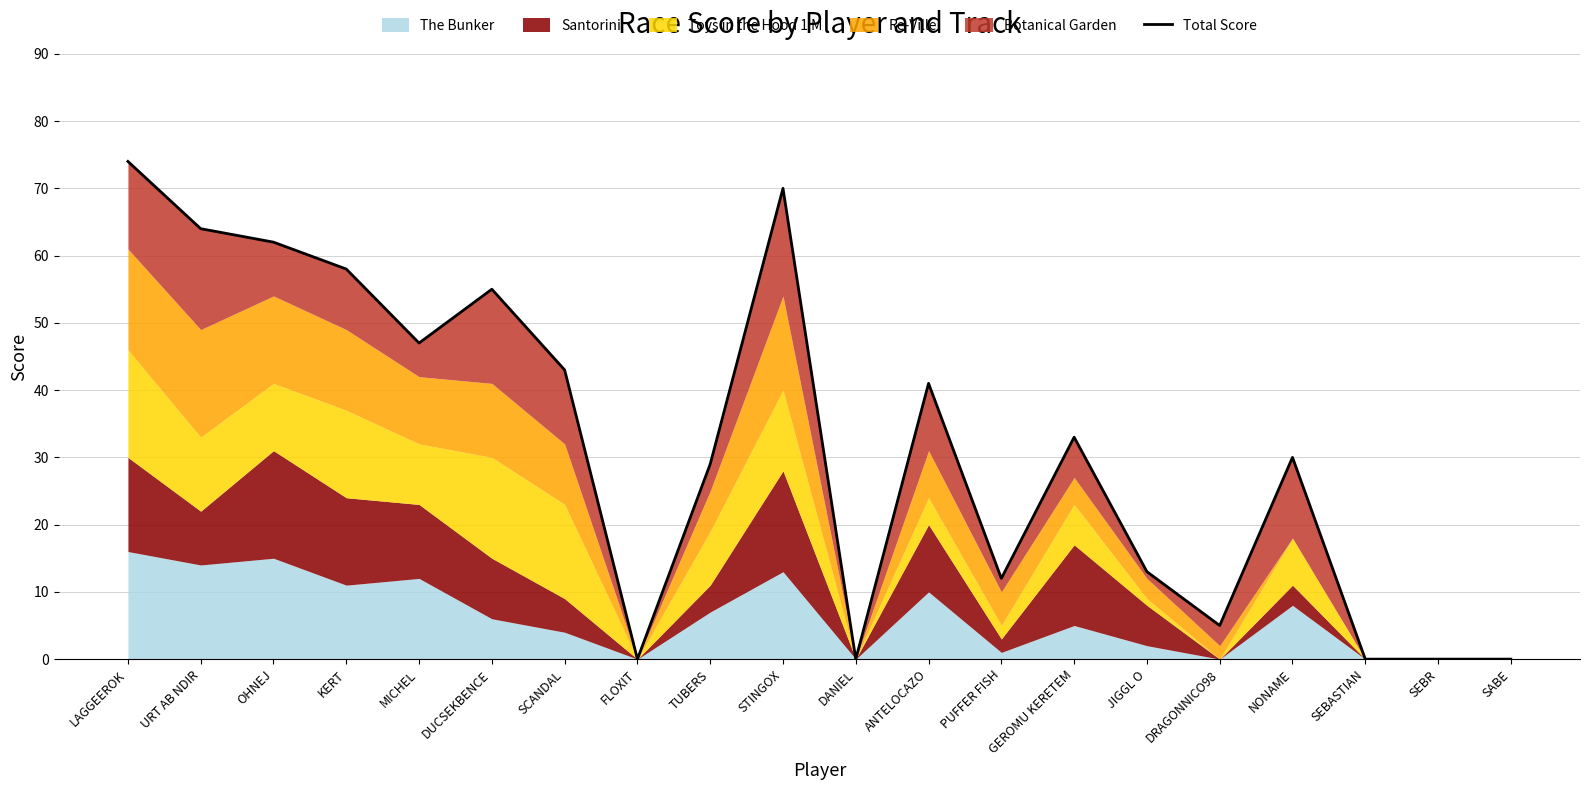

Does the chart display data point markers on the line(s)?

No